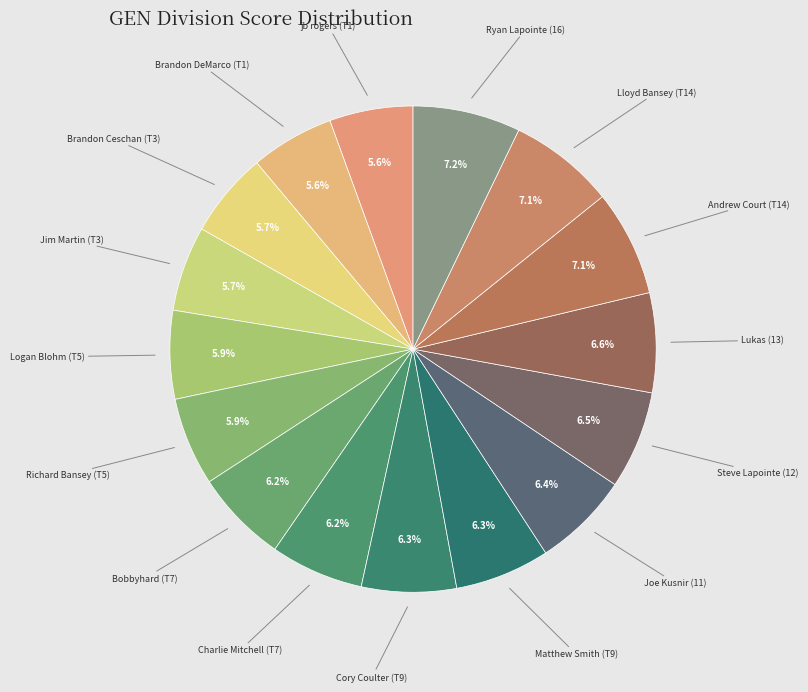

Is it true that Ryan Lapointe (16) is 7% of the pie?

True